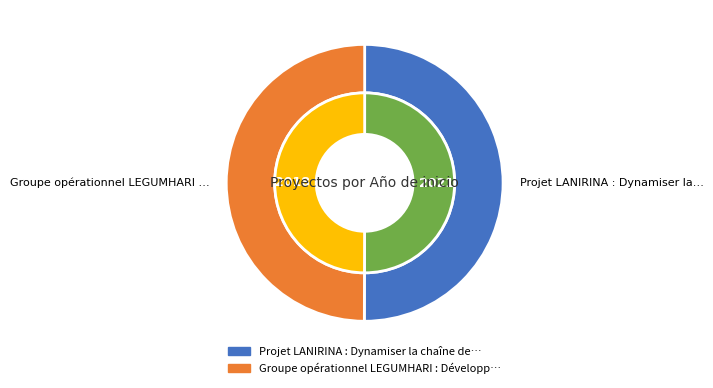

Is there a majority slice in this chart?

Yes